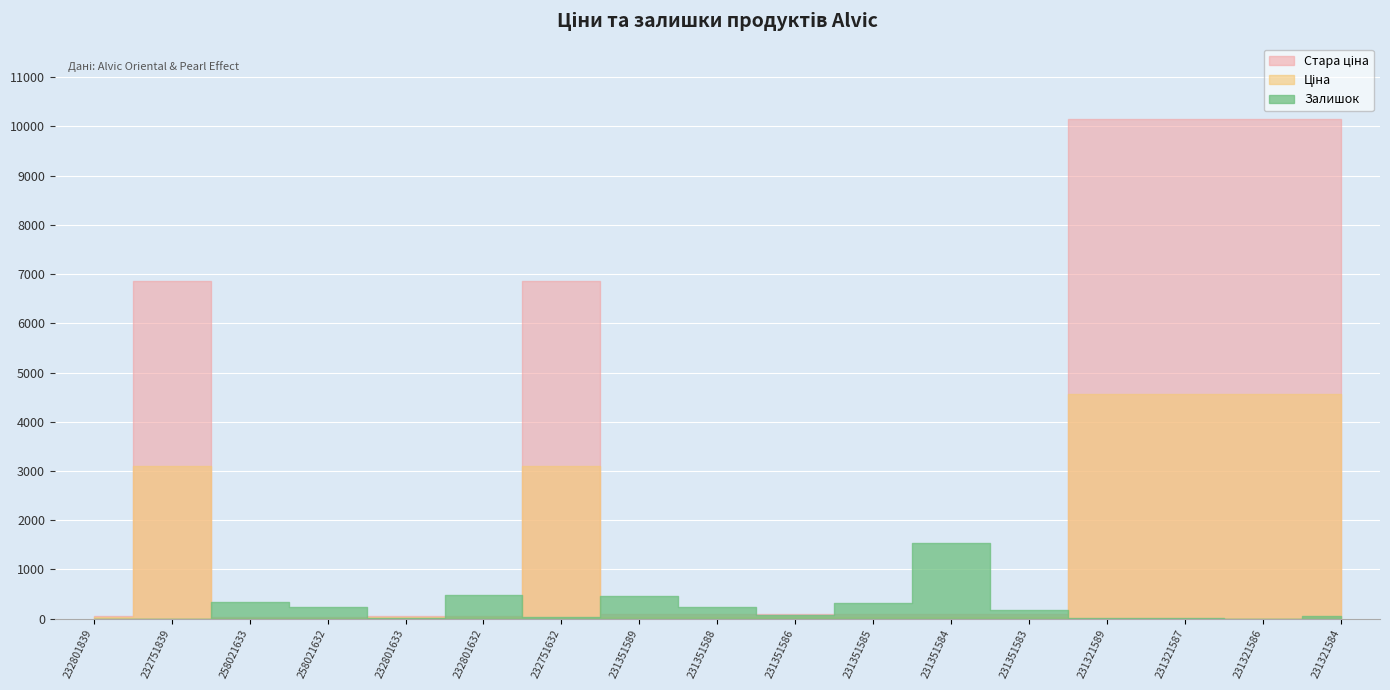

Is it true that Залишок equals 7.0 at 232801633?

True